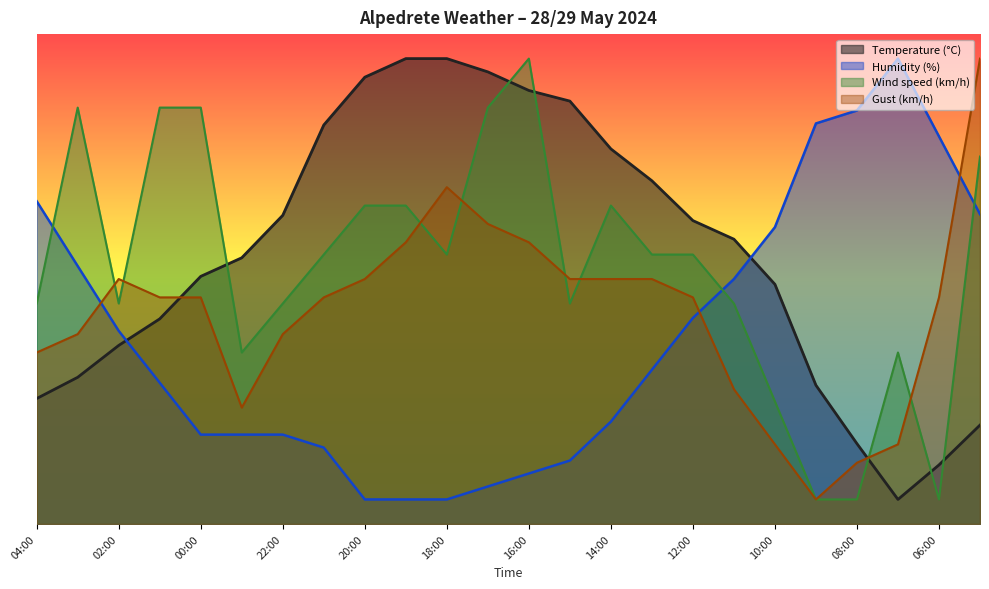

What is the label of the 12th point from the left?

17:00